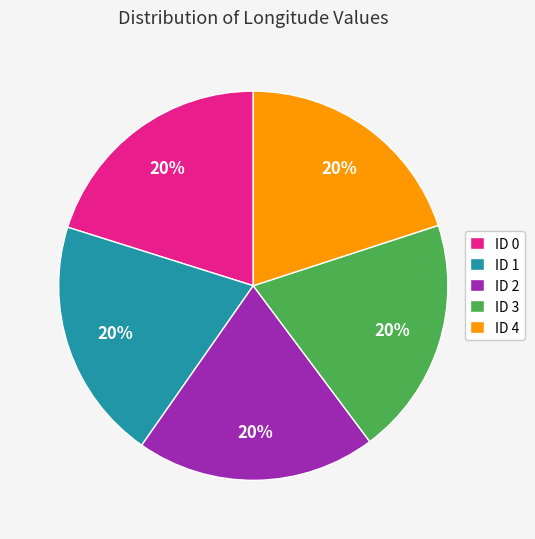

Does any single category account for the majority?

No